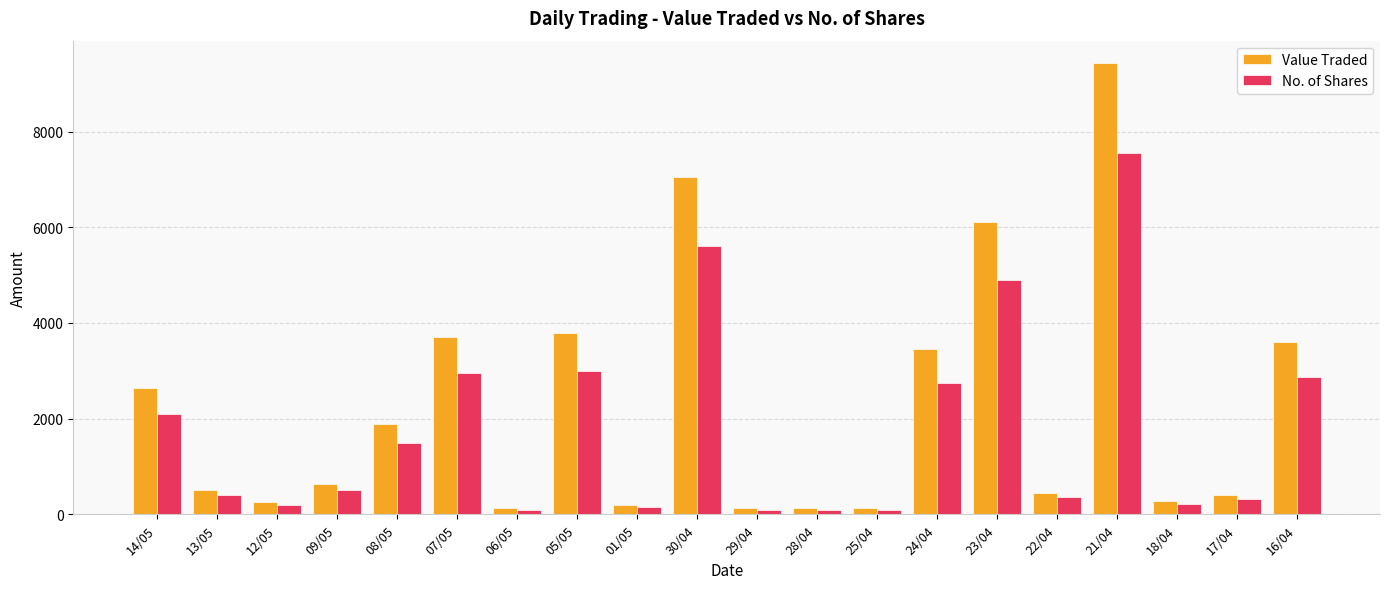

What is the lowest value of the Value Traded series?

126